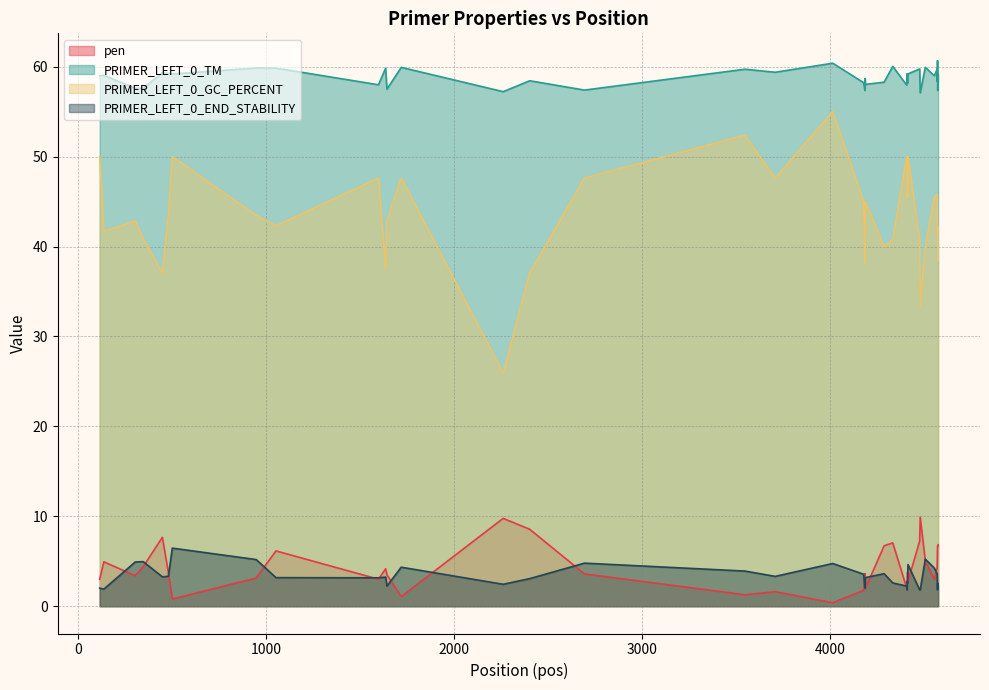

What is the maximum value for pen?

9.9